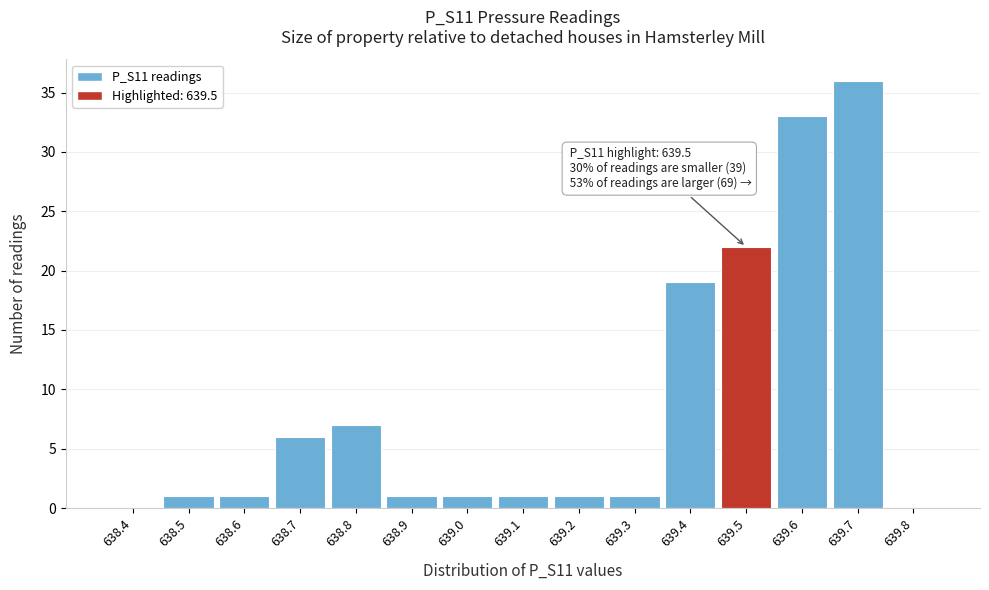

Reading left to right, list all the values displayed in this chart.

638.4=0	638.5=1	638.6=1	638.7=6	638.8=7	638.9=1	639.0=1	639.1=1	639.2=1	639.3=1	639.4=19	639.5=22	639.6=33	639.7=36	639.8=0